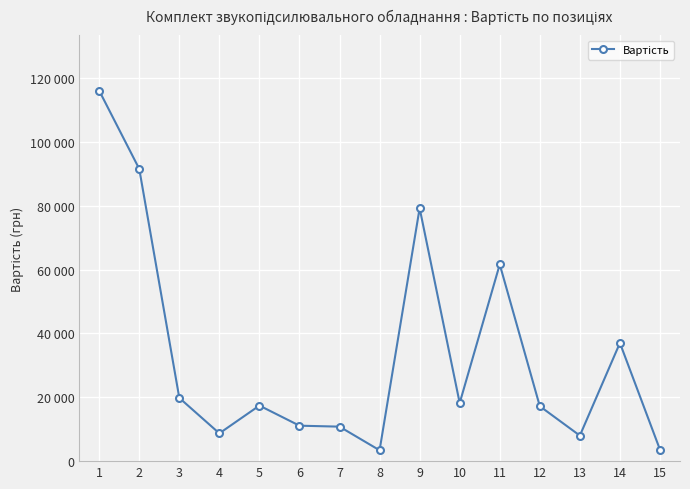

Is this an area chart (filled region under the line)?

No